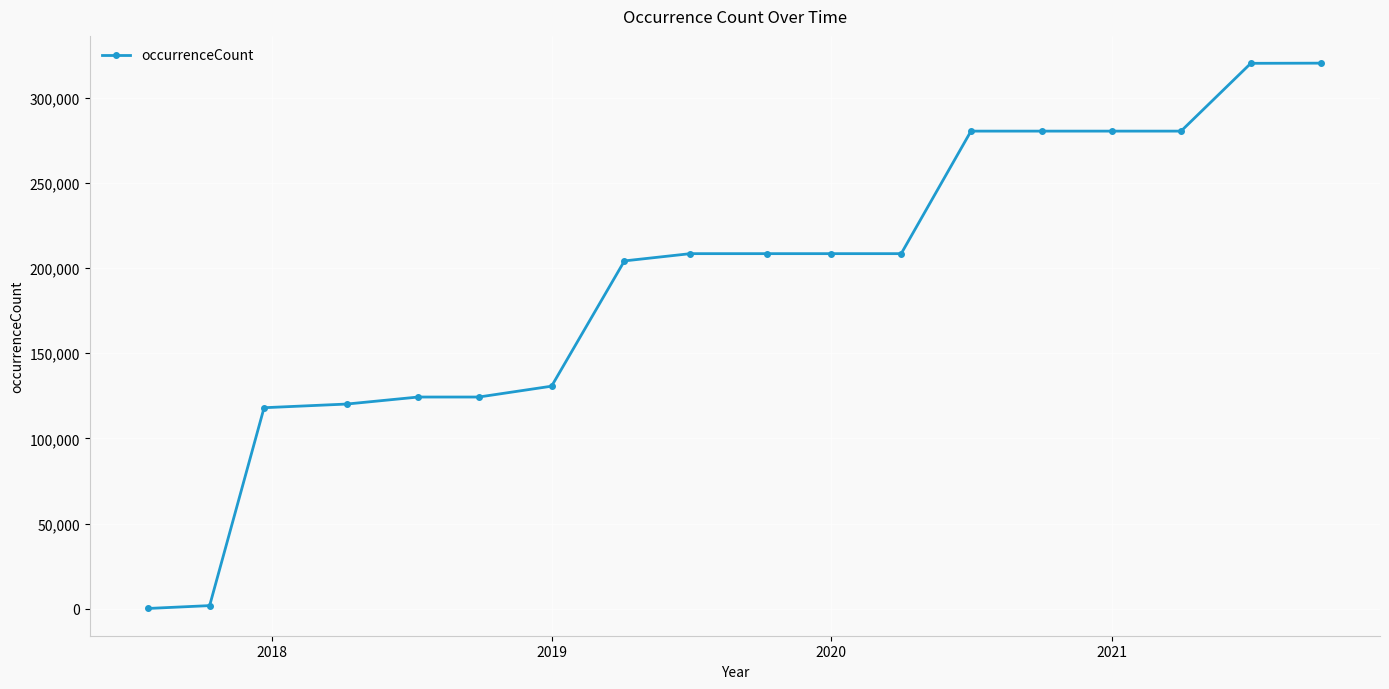

What is the maximum value shown in the chart?

320160